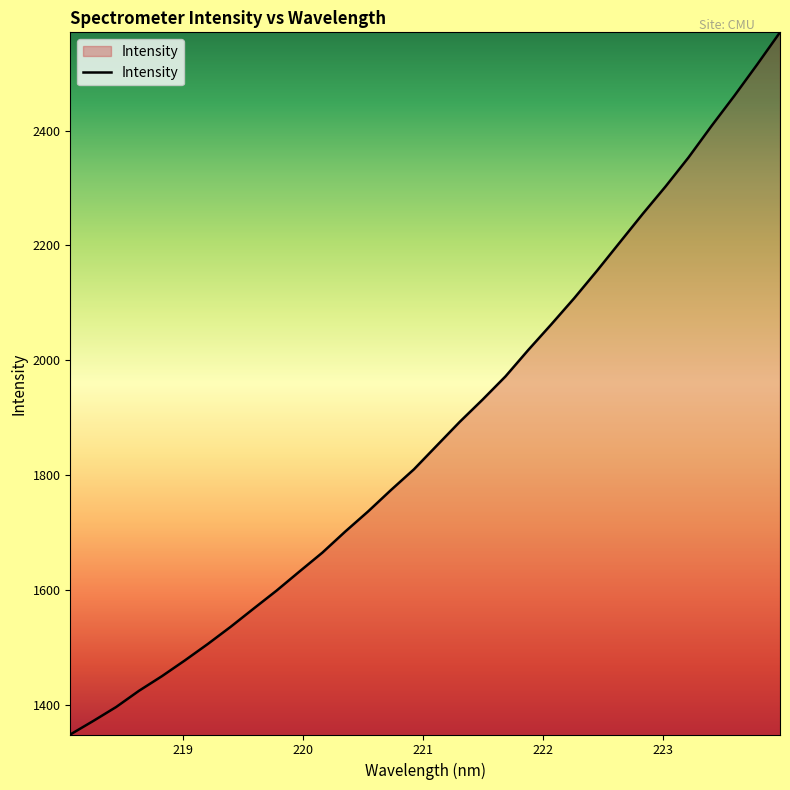

Does the chart have visible grid lines?

No